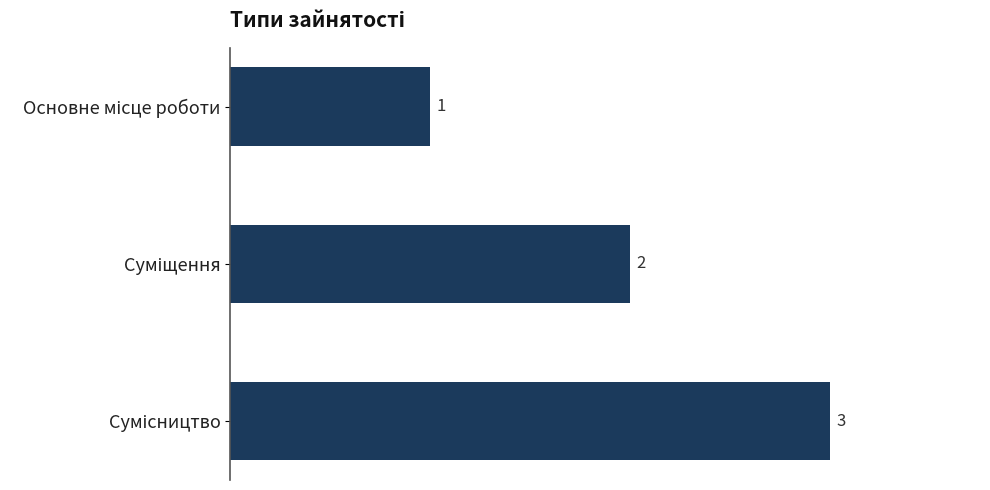

How many values are between 1 and 3?

3